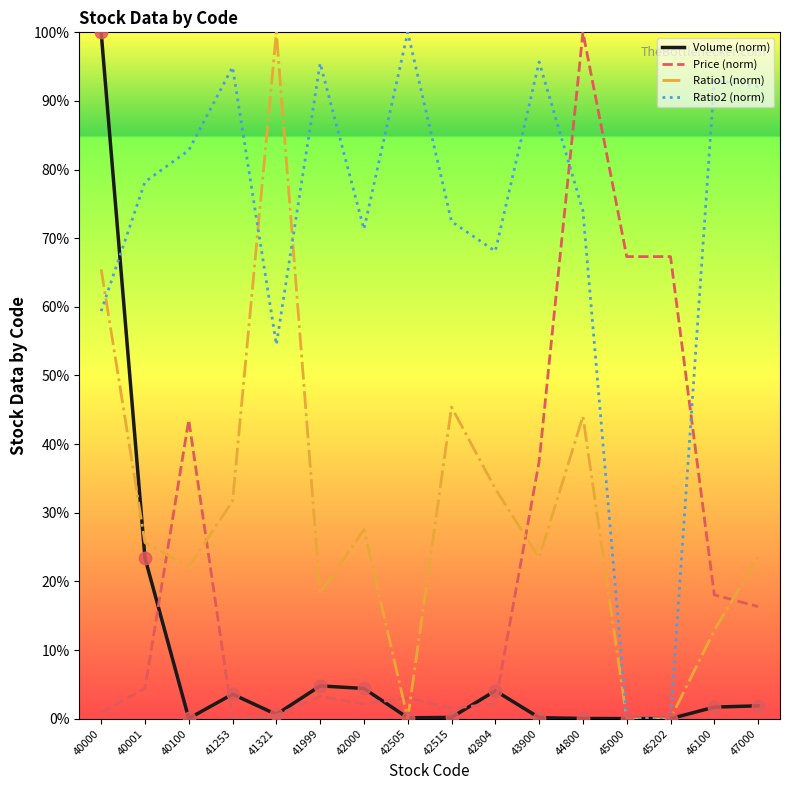

At how many categories does at least one series exceed 79?

10